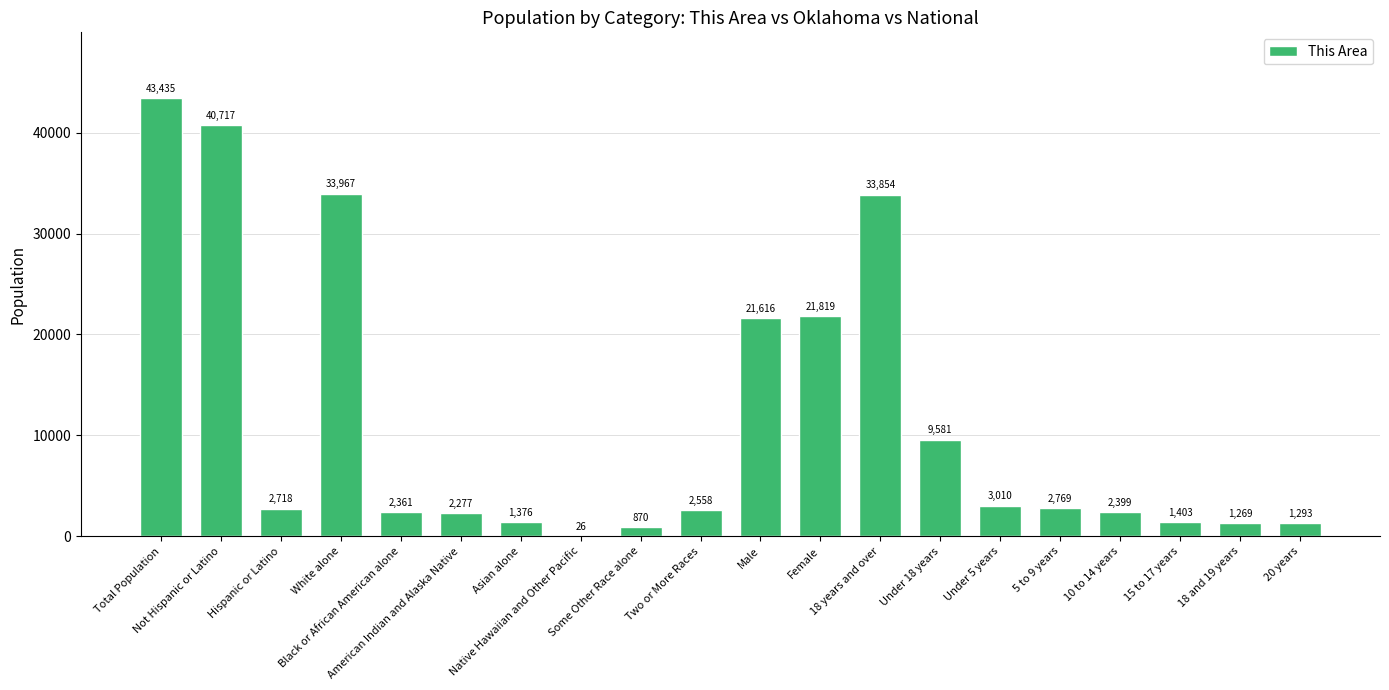

What is the sum of the values at 15 to 17 years and Some Other Race alone?

2273